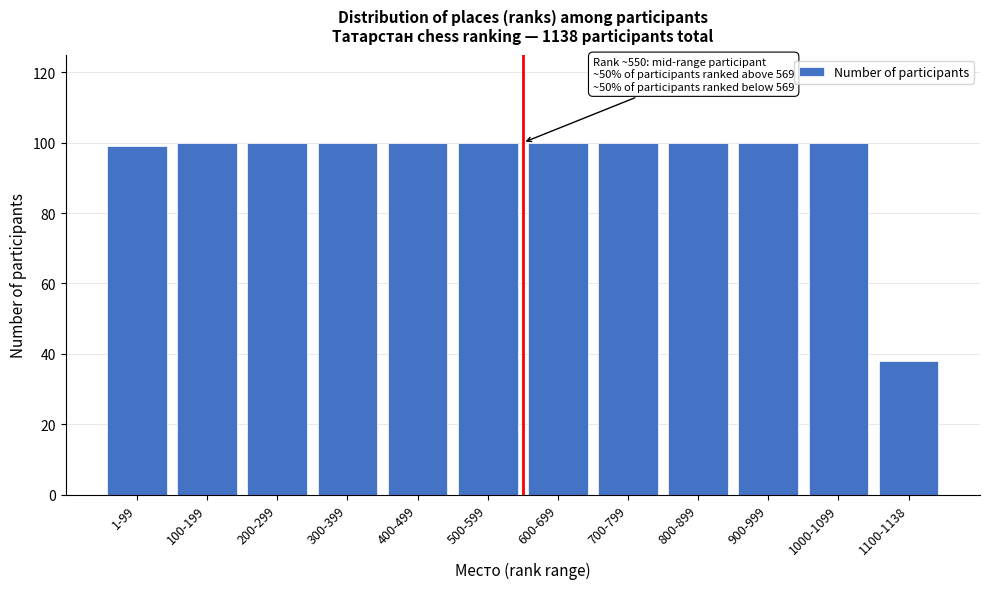

Reading left to right, list all the values displayed in this chart.

1-99=99	100-199=100	200-299=100	300-399=100	400-499=100	500-599=100	600-699=100	700-799=100	800-899=100	900-999=100	1000-1099=100	1100-1138=38